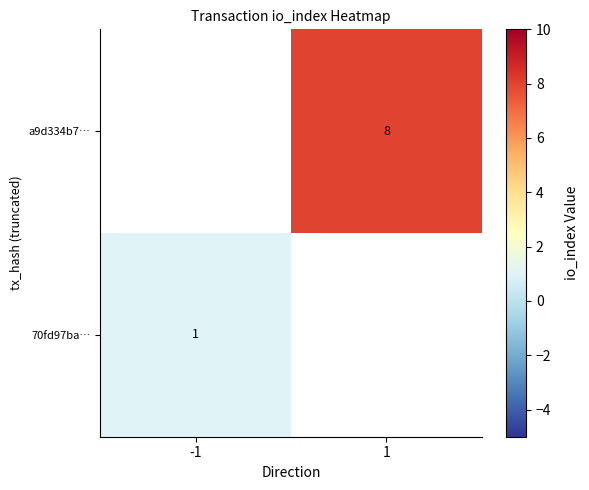

The value of 70fd97ba… at -1 is 1. True or false?

True